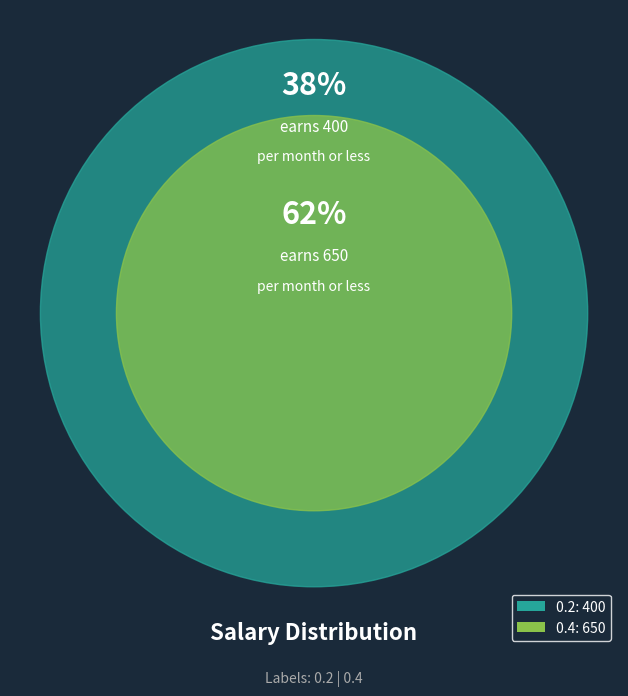

Count the number of slices in the pie.

2